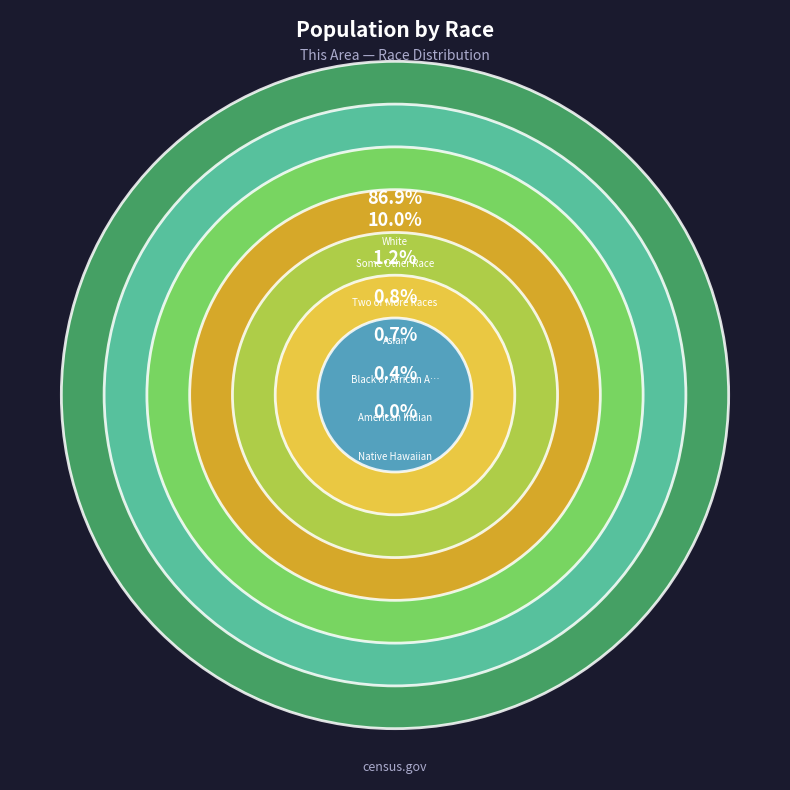

What percentage is the Black or African American alone slice, to the nearest percent?

1%